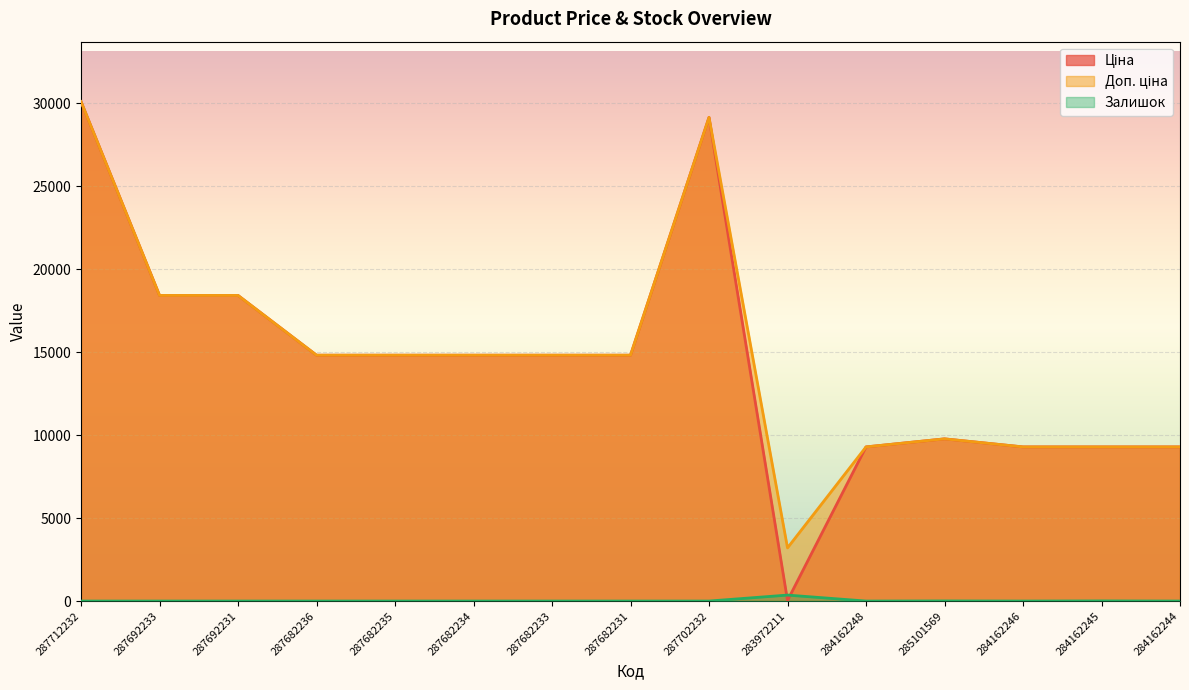

Reading right to left, transcribe all the data shown in this chart.

Ціна: 284162244=9290.5	284162245=9290.5	284162246=9290.5	285101569=9775.5	284162248=9290.5	283972211=32.0	287702232=29152.3	287682231=14817.6	287682233=14817.6	287682234=14817.6	287682235=14817.6	287682236=14817.6	287692231=18420.9	287692233=18420.9	287712232=30102.8
Доп. ціна: 284162244=9290.5	284162245=9290.5	284162246=9290.5	285101569=9775.5	284162248=9290.5	283972211=3205.0	287702232=29152.3	287682231=14817.6	287682233=14817.6	287682234=14817.6	287682235=14817.6	287682236=14817.6	287692231=18420.9	287692233=18420.9	287712232=30102.8
Залишок: 284162244=0.0	284162245=8.0	284162246=0.0	285101569=7.0	284162248=0.0	283972211=360.0	287702232=0.0	287682231=0.0	287682233=0.0	287682234=0.0	287682235=0.0	287682236=0.0	287692231=0.0	287692233=0.0	287712232=0.0